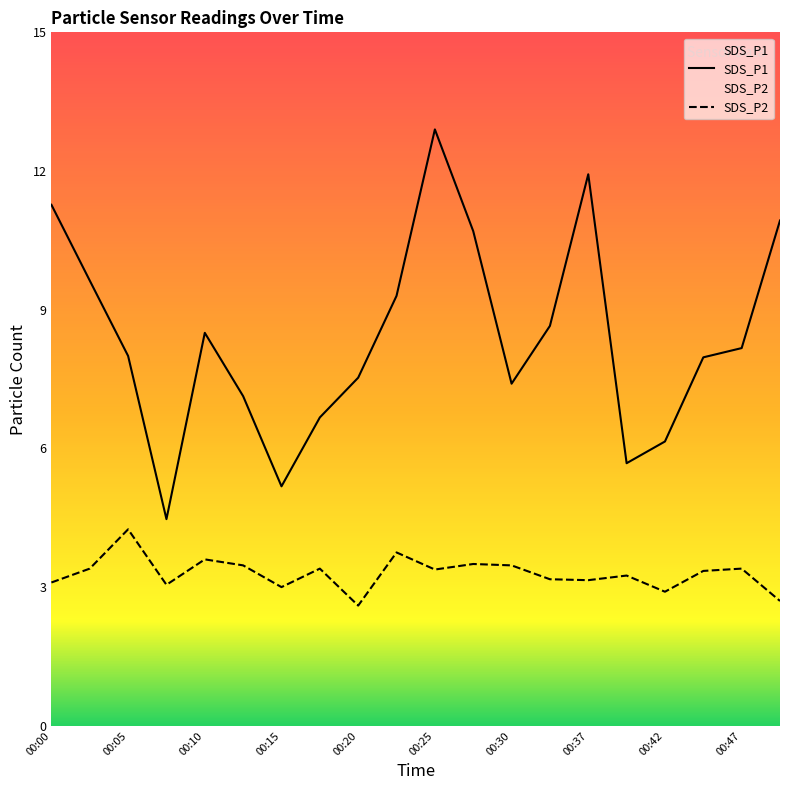

Does the chart have visible grid lines?

No